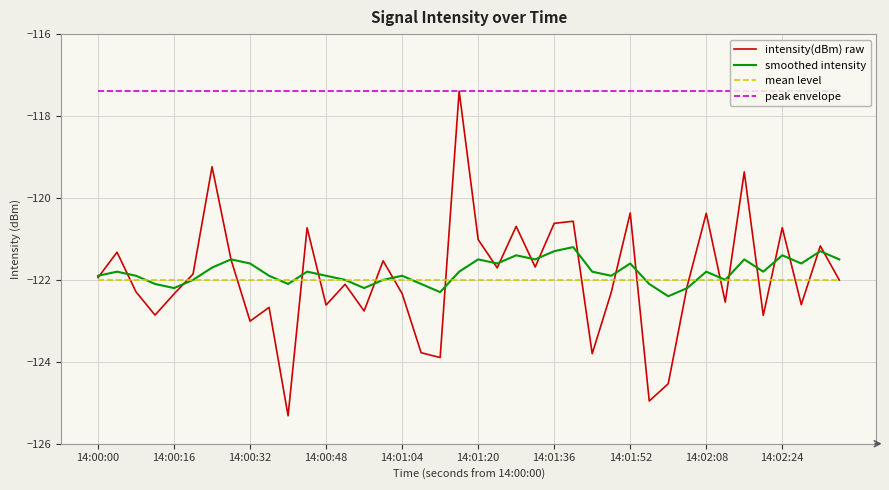

How many categories are shown in the chart?

40